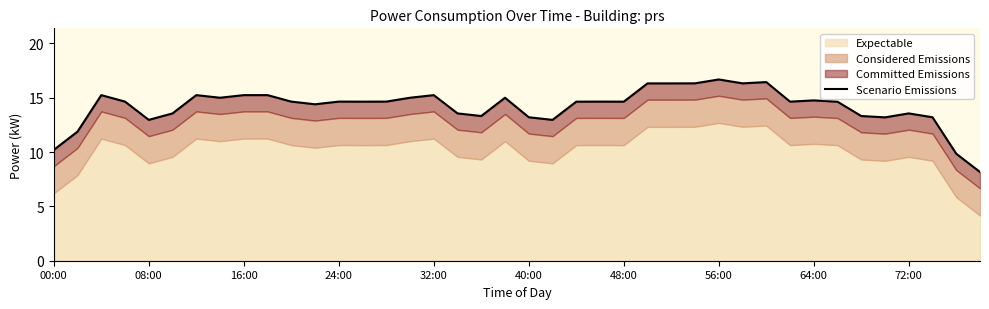

What is the difference between the maximum and second lowest values?

6.8